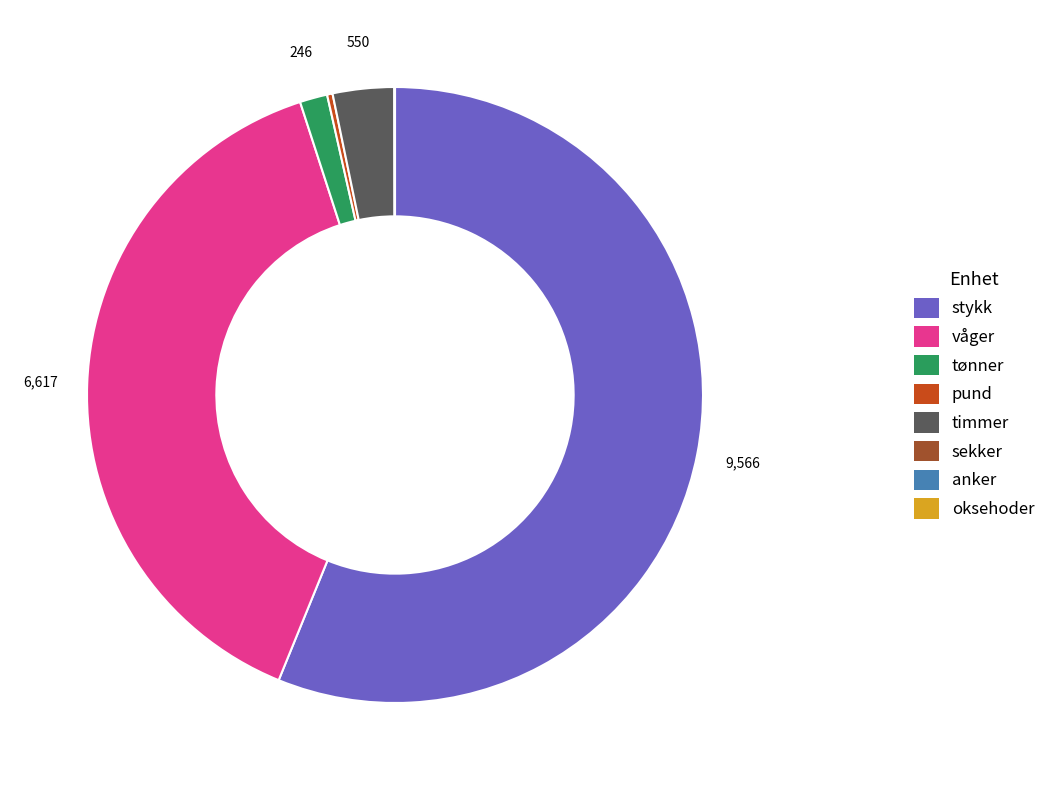

Is it true that stykk is 56% of the pie?

True